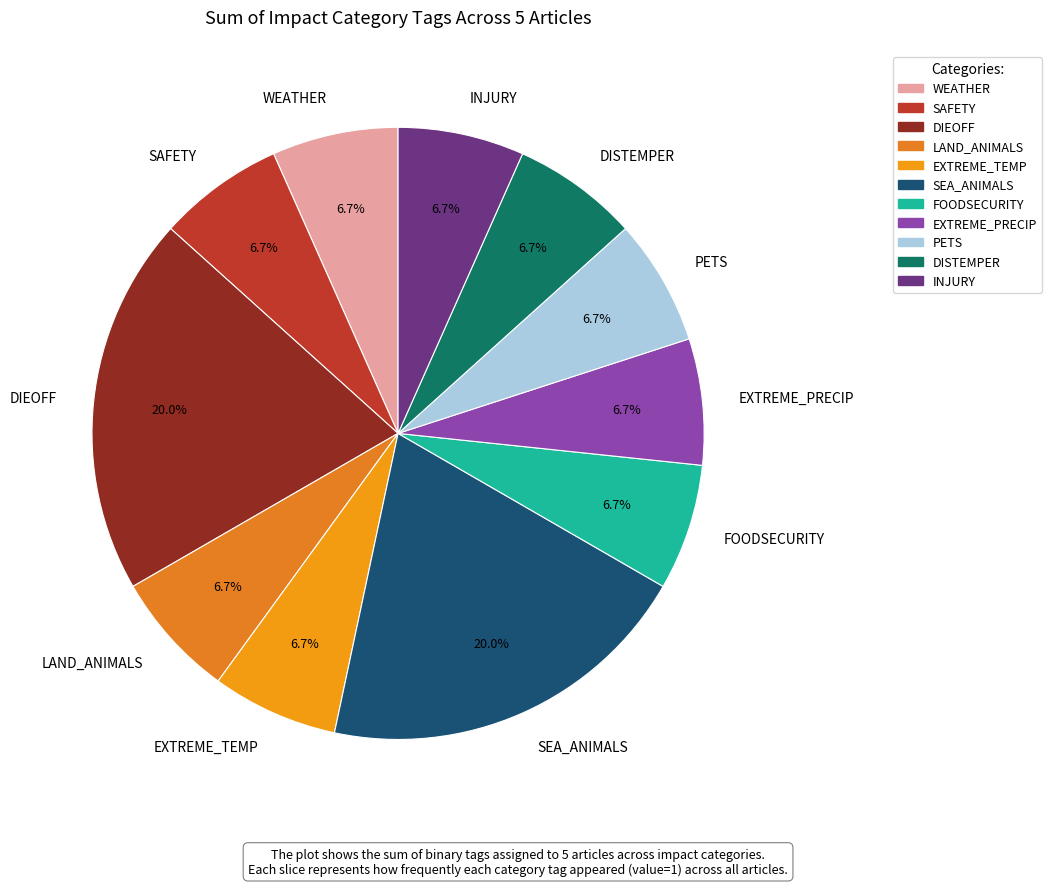

How many slices are in this pie chart?

11